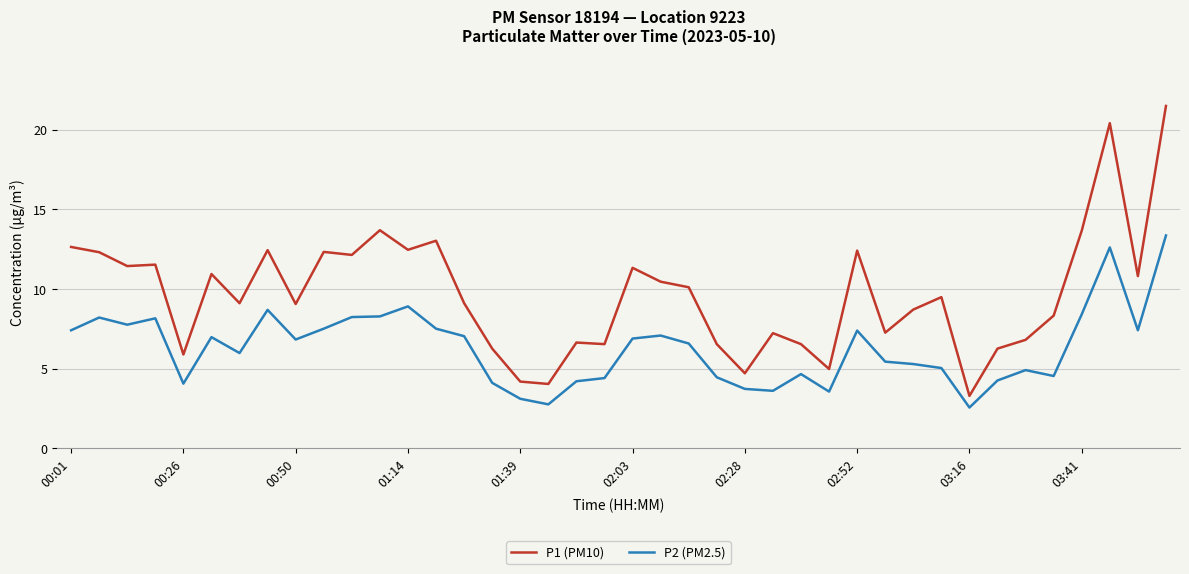

List the series in order of their overall mean, lowest first.

P2 (PM2.5), P1 (PM10)